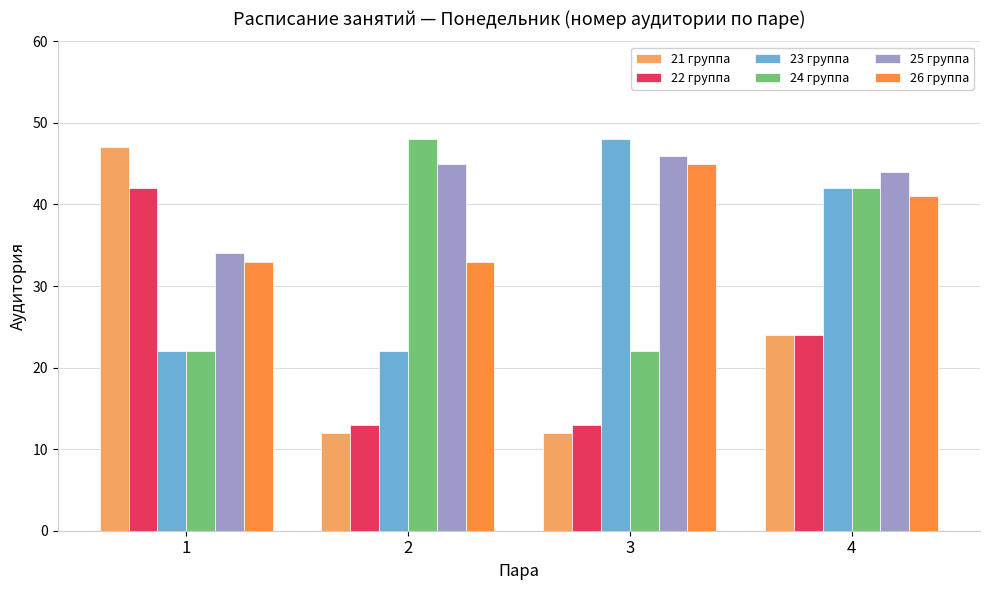

Is the value of 21 группа at 3 greater than the value of 25 группа at 2?

No